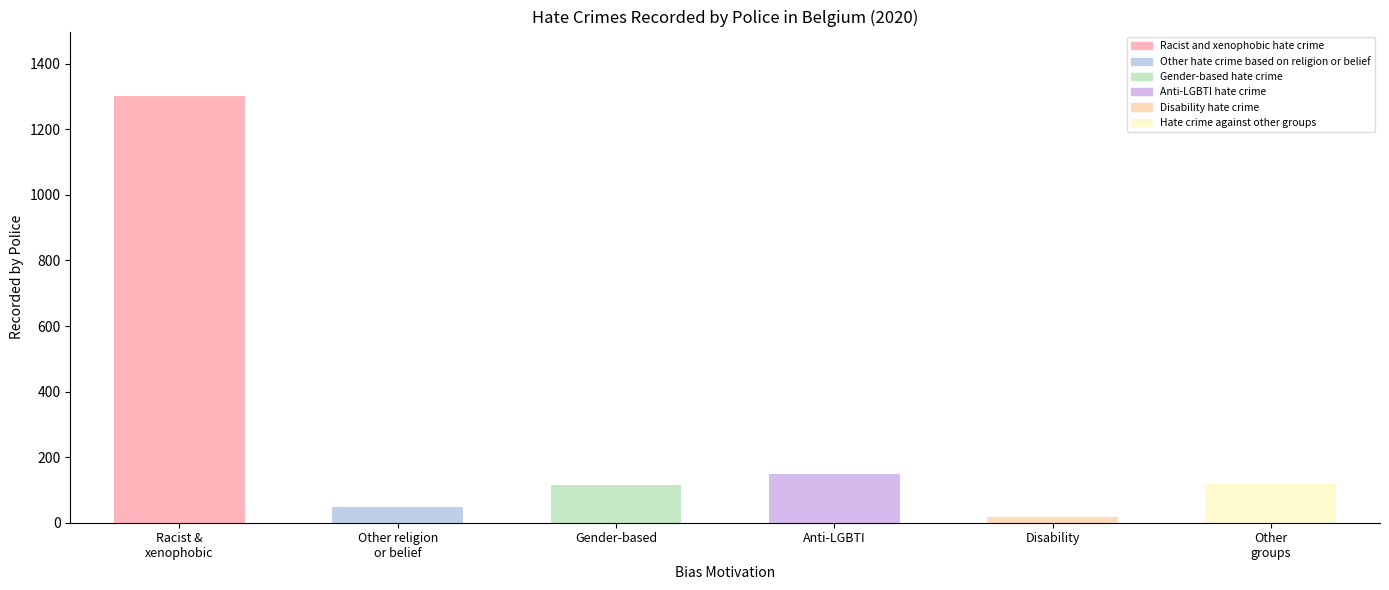

At which category does the chart reach its peak across all series?

Racist and xenophobic hate crime